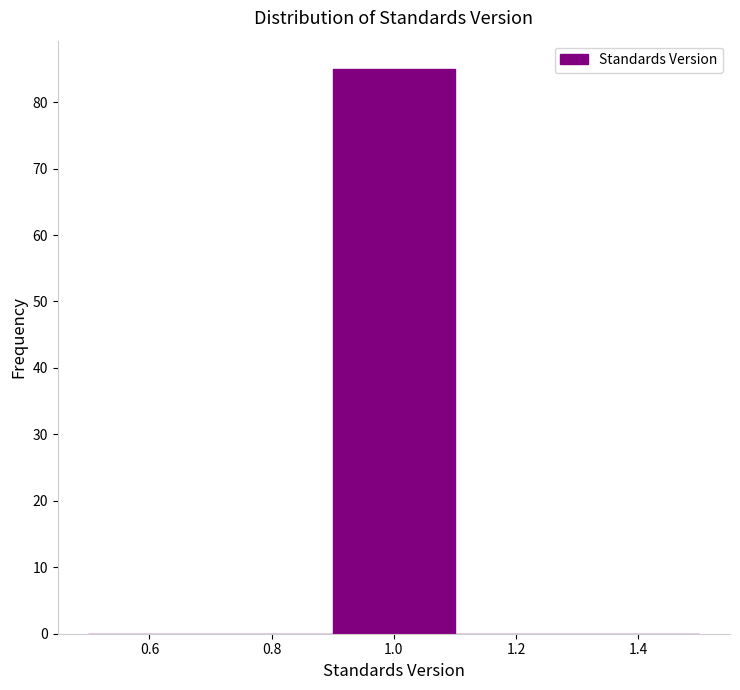

Reading left to right, transcribe this chart: for each bar, give the range it covers on the x-axis and its height. The values are not printed on the chart, so give them approximately, as read against the axis.

0.5 to 0.7: 0
0.7 to 0.9: 0
0.9 to 1.1: 85
1.1 to 1.3: 0
1.3 to 1.5: 0